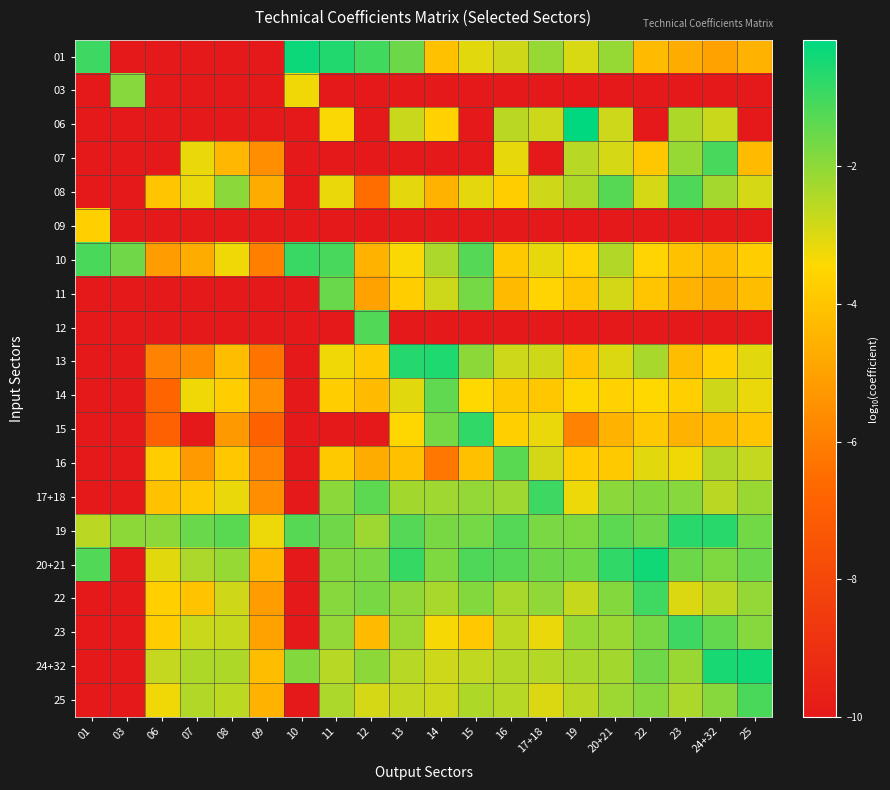

Which series has the widest spread of values?

06